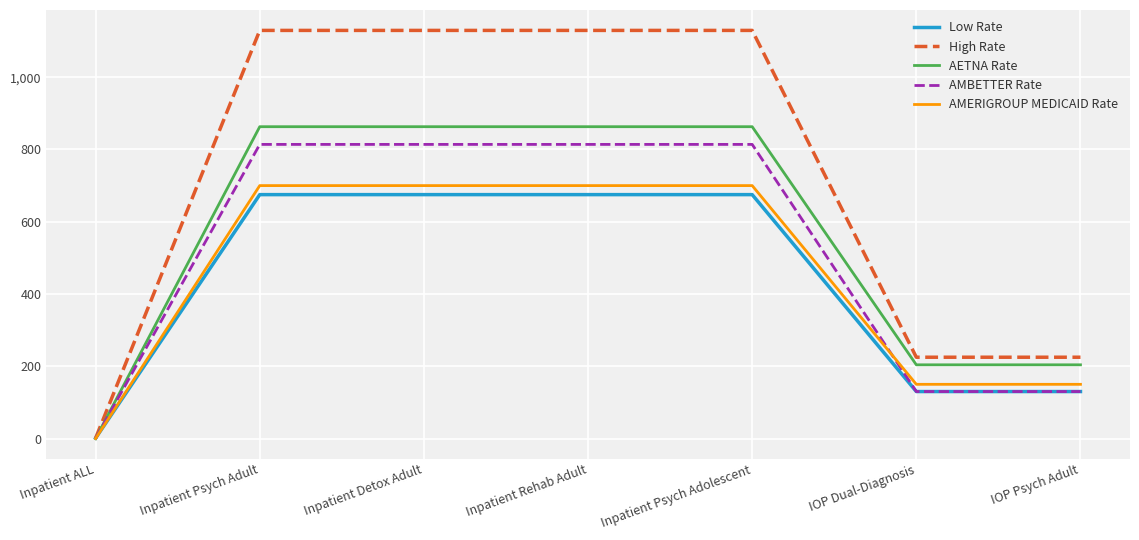

True or false: AMBETTER Rate has a value of 0.0 at Inpatient ALL.

True